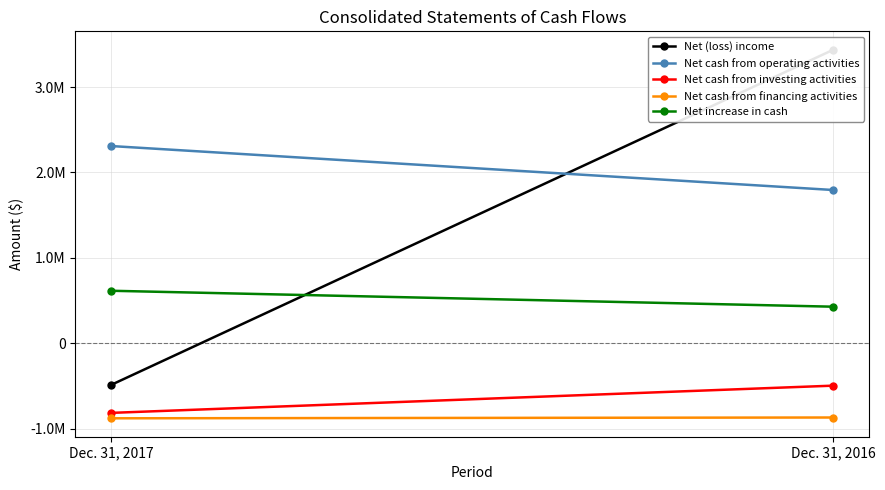

Which category has the lowest value across all series?

Dec. 31, 2017